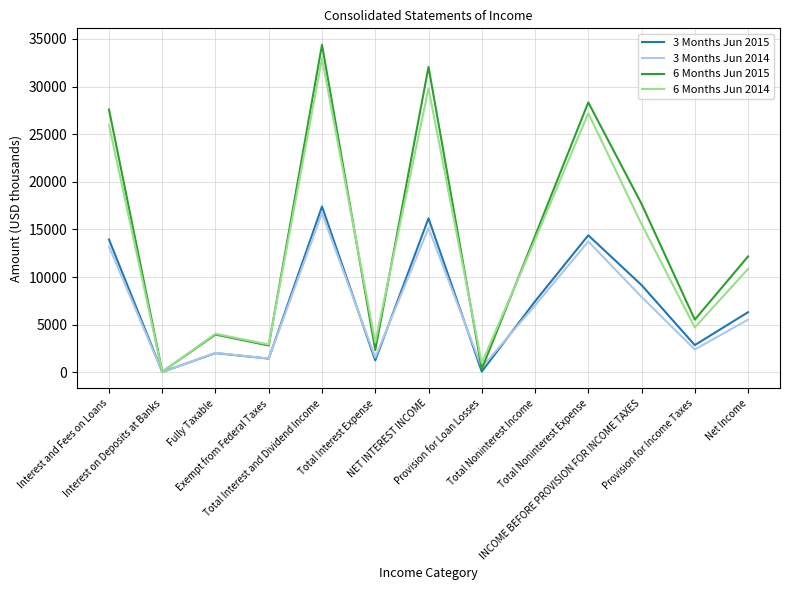

True or false: 6 Months Jun 2014 and 3 Months Jun 2014 cross at least once.

False